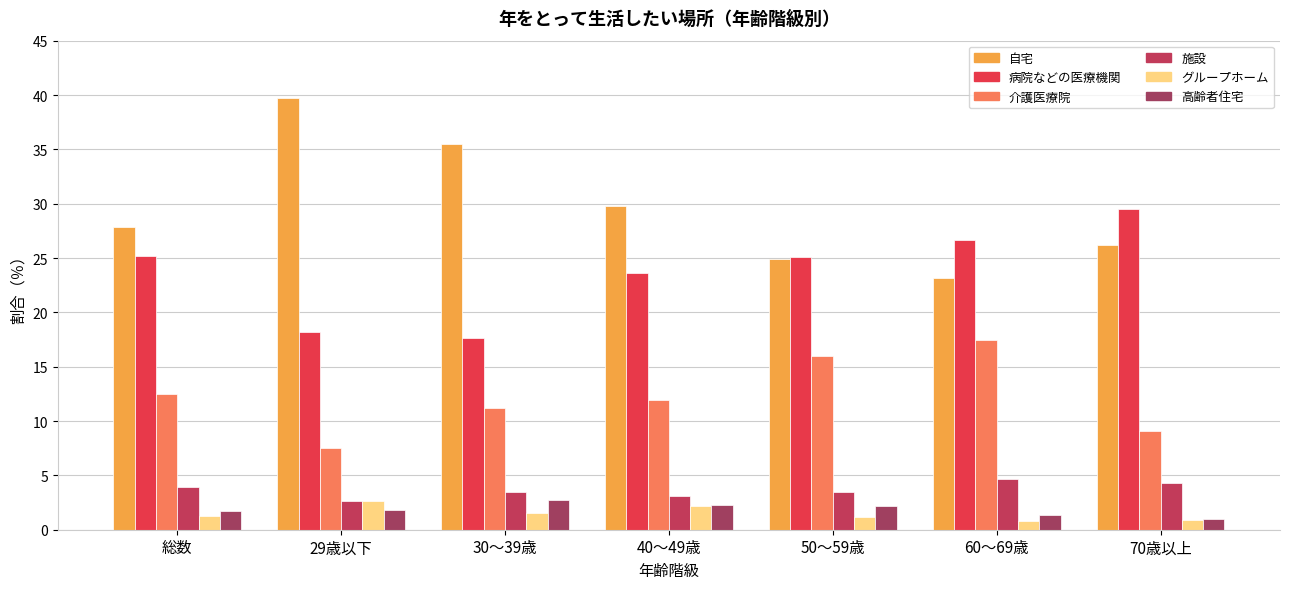

What is the label of the 1st bar from the left?

総数